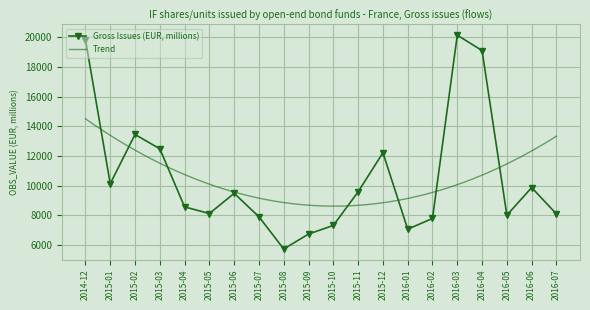

List the labels in order of value, smallest first.

2015-08, 2015-09, 2016-01, 2015-10, 2016-02, 2015-07, 2016-05, 2016-07, 2015-05, 2015-04, 2015-06, 2015-11, 2016-06, 2015-01, 2015-12, 2015-03, 2015-02, 2016-04, 2014-12, 2016-03